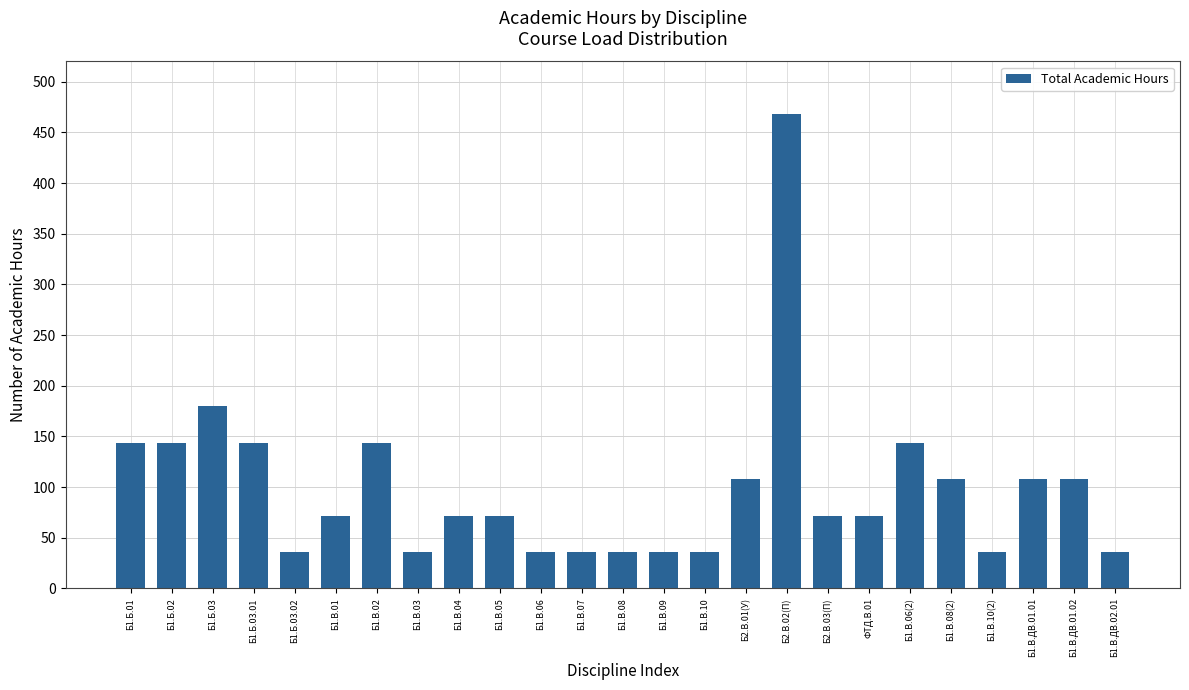

What is the label of the 3rd bar from the right?

Б1.В.ДВ.01.01